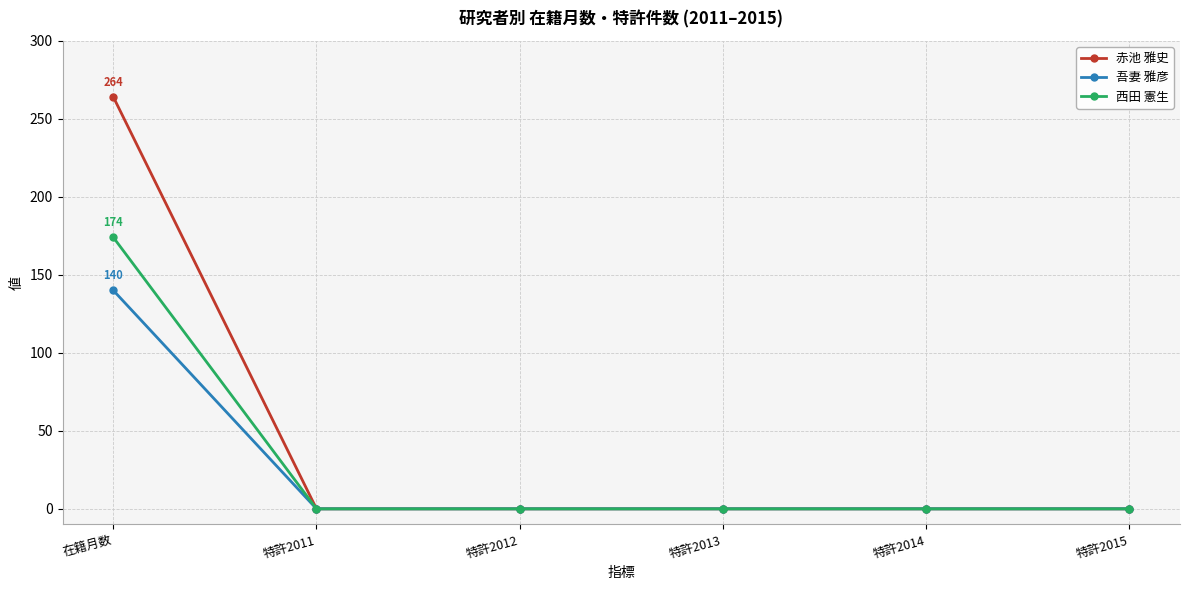

List the series in order of their overall mean, highest first.

赤池 雅史, 西田 憲生, 吾妻 雅彦